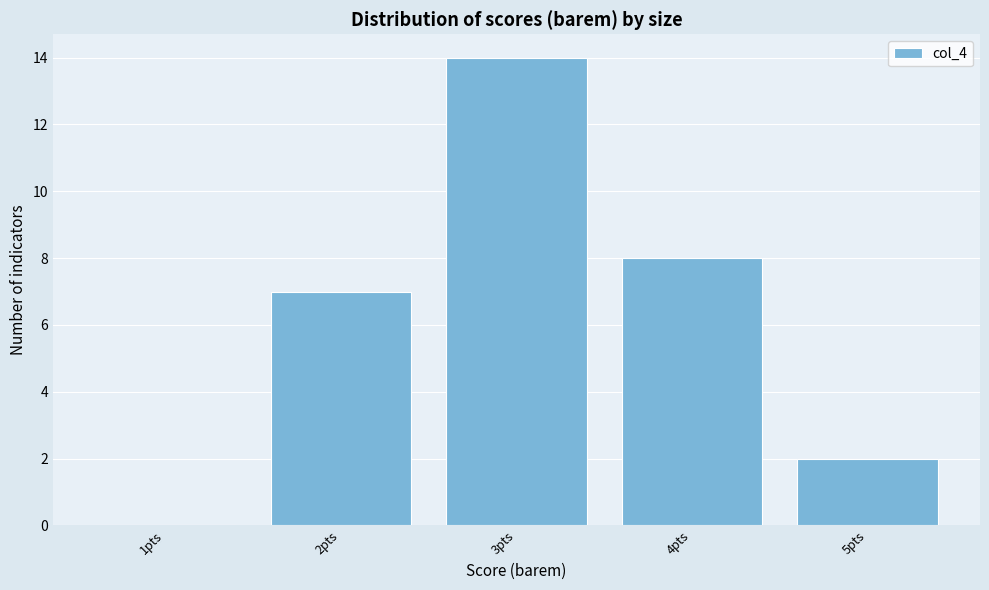

Reading left to right, what are all the values shown in this chart?

1pts=0	2pts=7	3pts=14	4pts=8	5pts=2